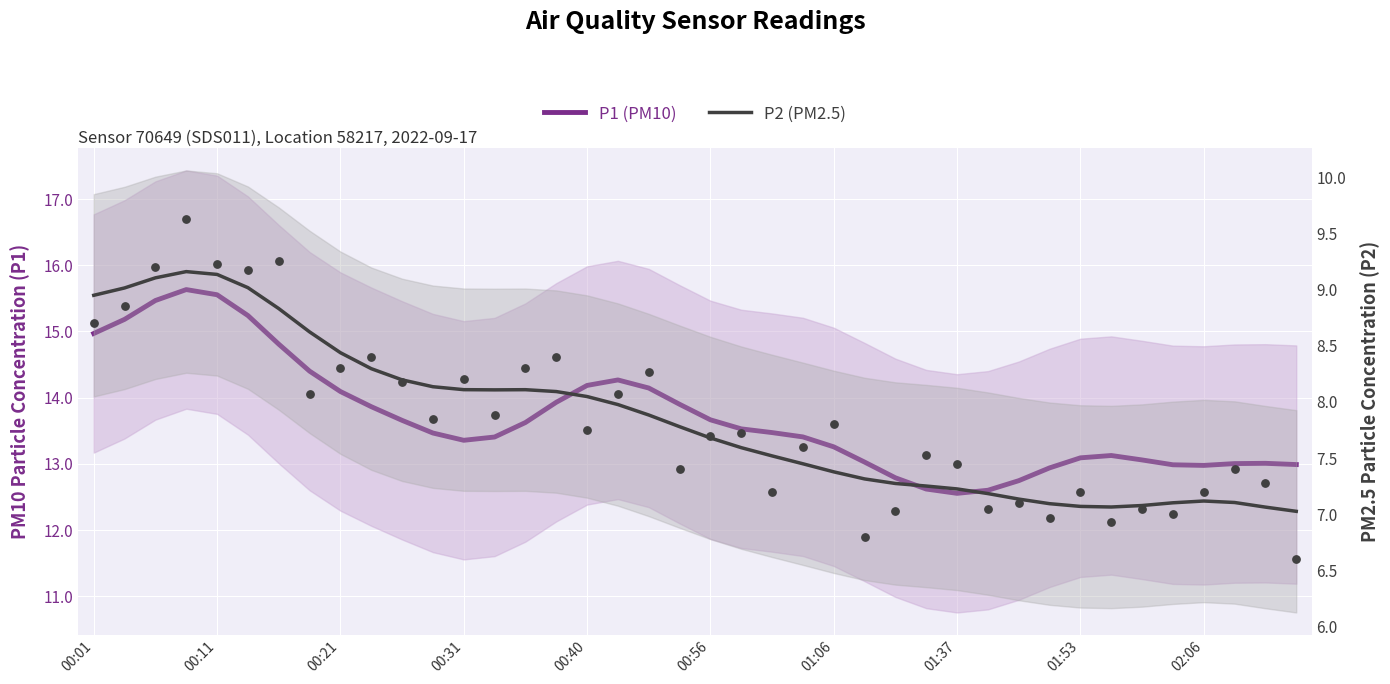

Which series has the widest spread of Y values?

P1 (PM10)